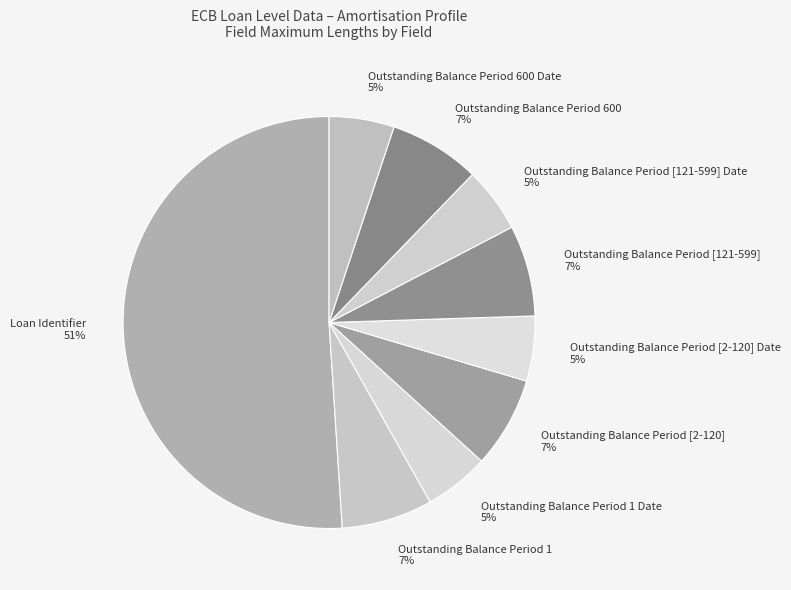

Is it true that Outstanding Balance Period [121-599] is 7% of the pie?

True